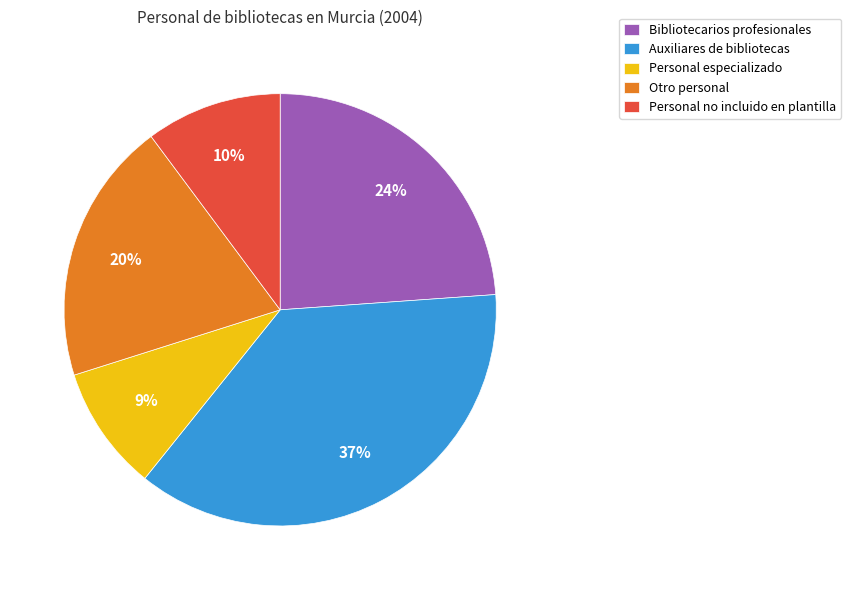

True or false: Personal especializado accounts for 9% of the total.

True